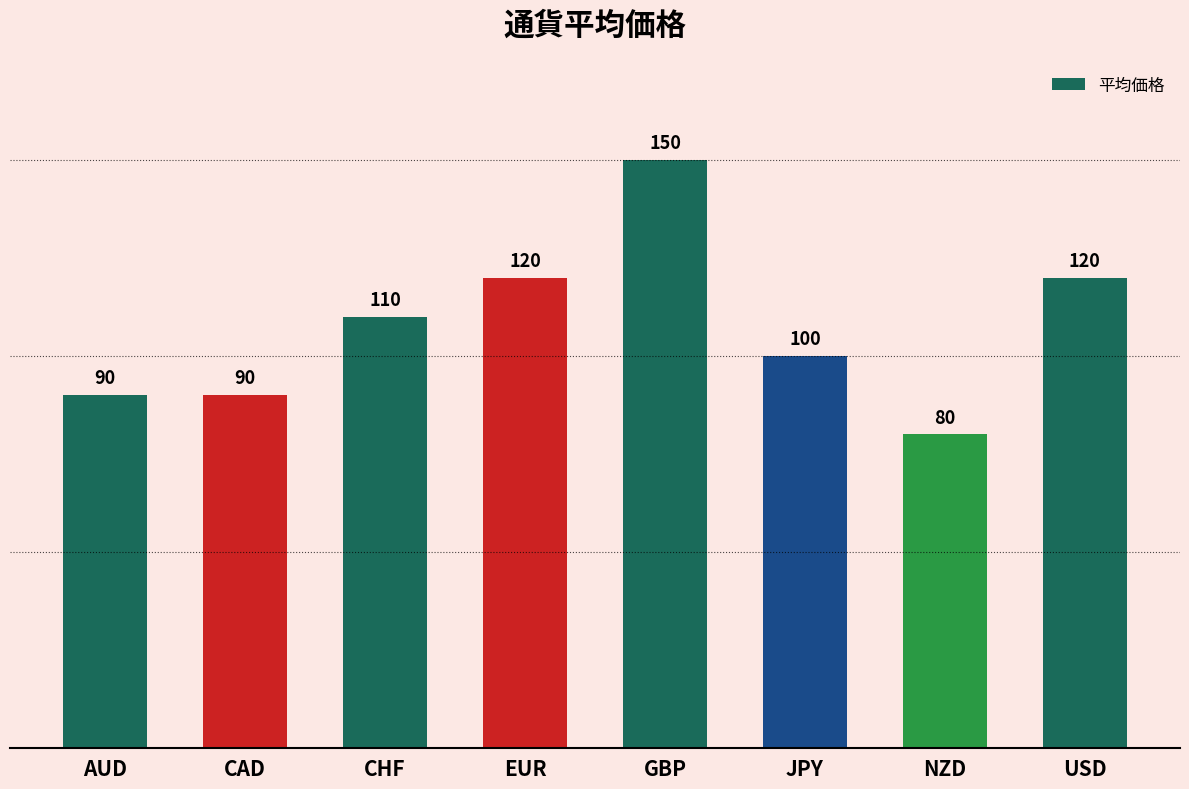

Count the values in the range 90 to 120.

6